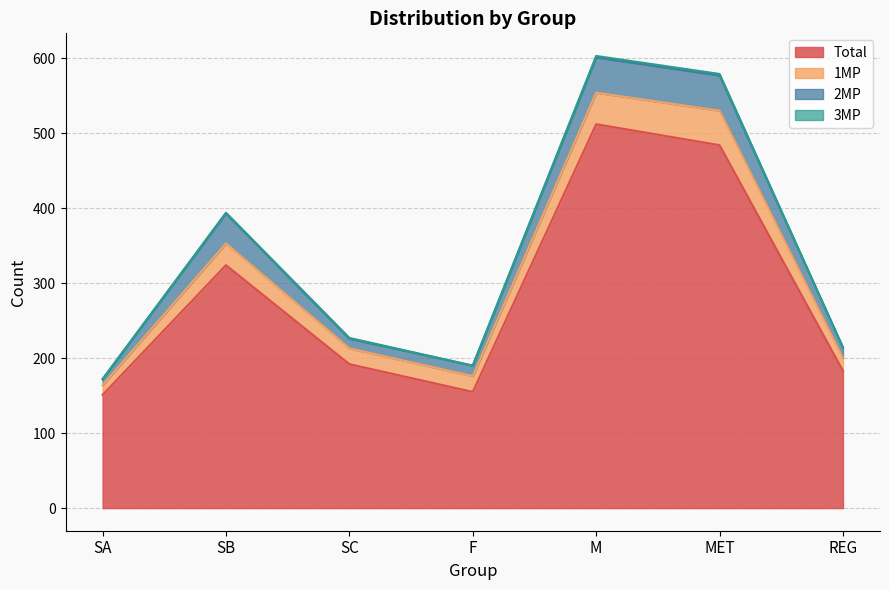

What position from the left is MET?

6